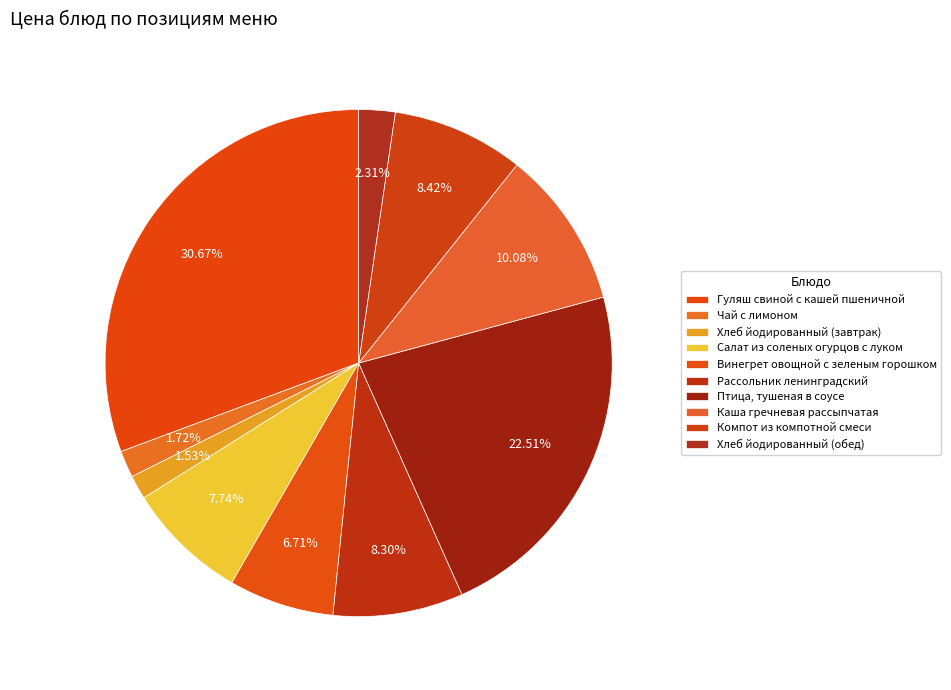

How many slices are in this pie chart?

10